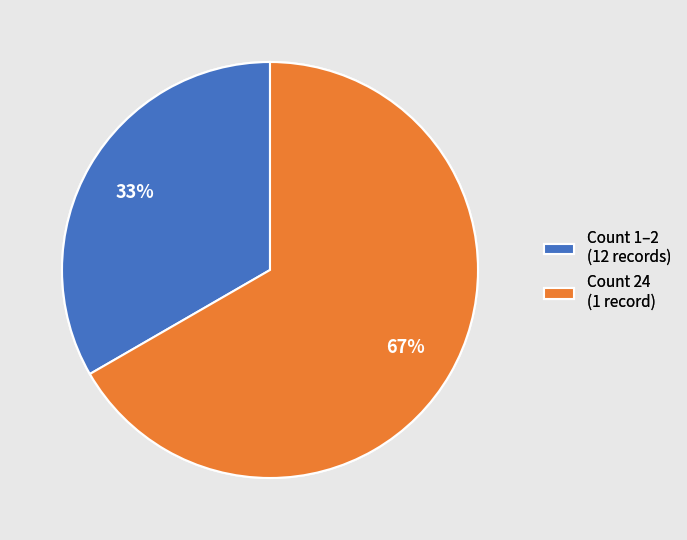

True or false: Count 24 (1 record) accounts for 67% of the total.

True